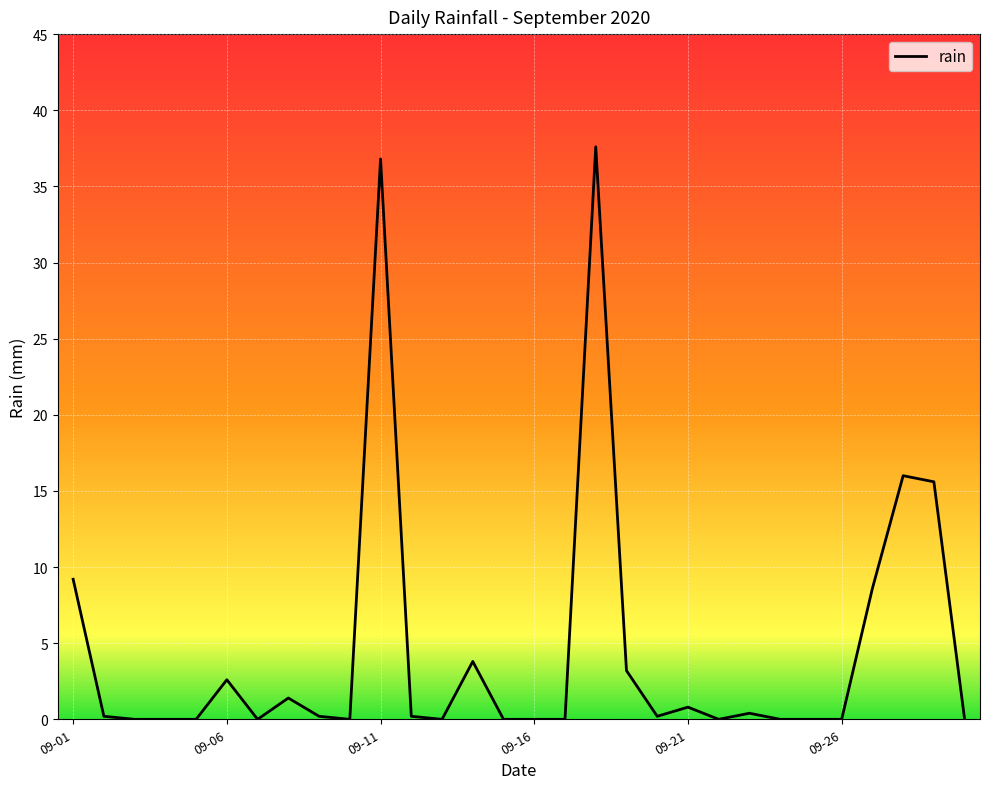

What is the greatest value displayed?

37.6